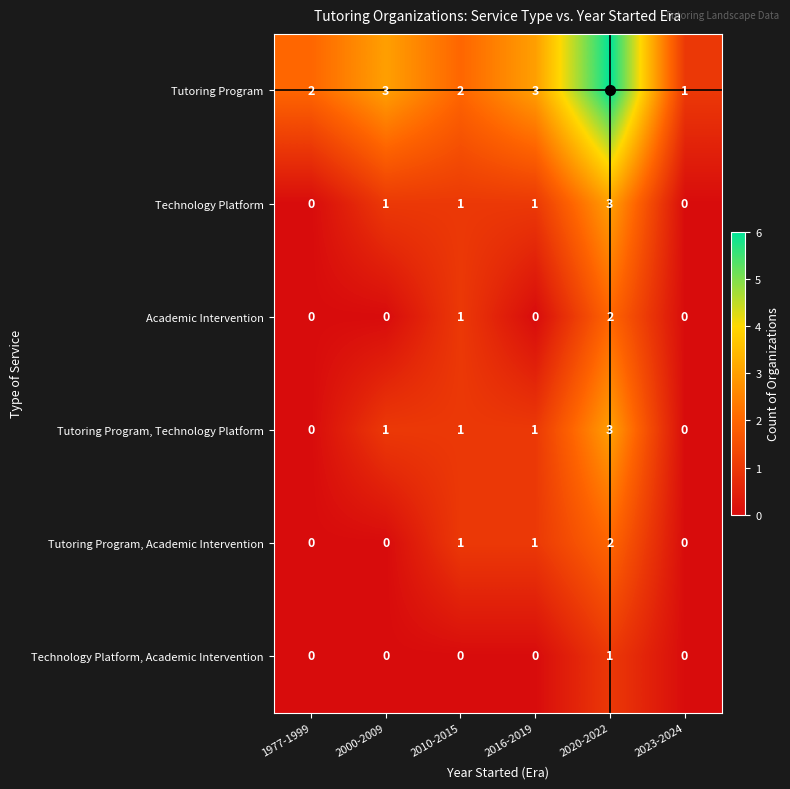

Which series has the largest total across all categories?

Tutoring Program